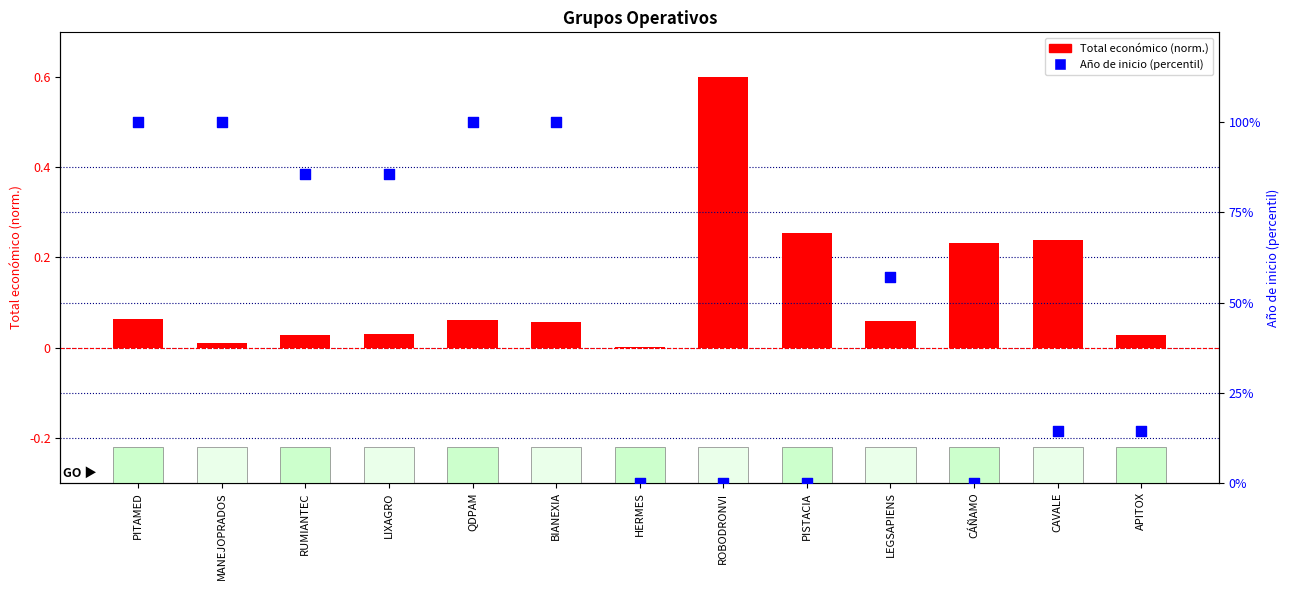

Which series contains the highest Y value?

Año de inicio (percentil)